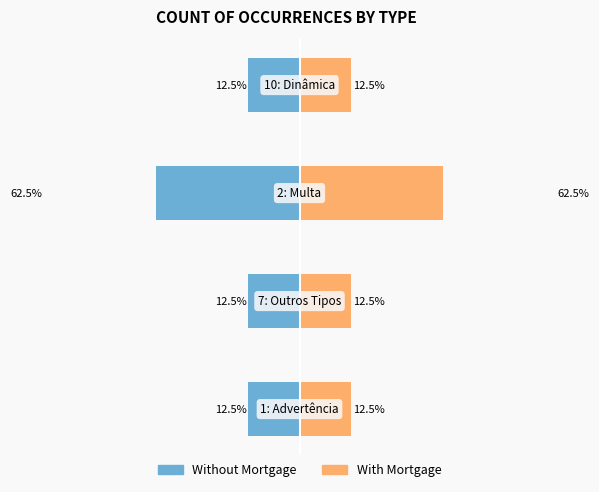

How many groups of bars are there?

4